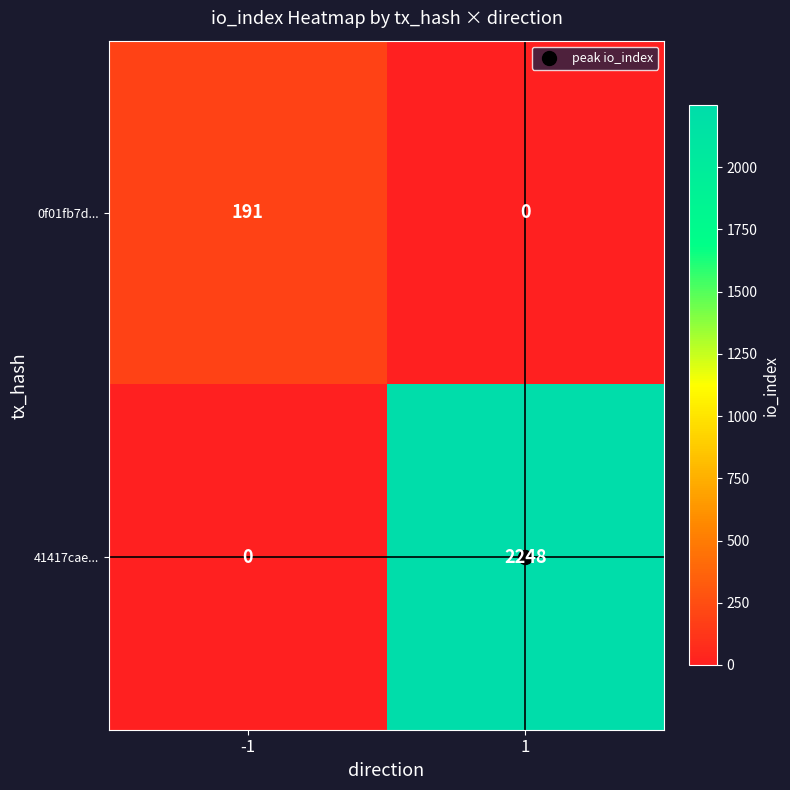

At how many categories does at least one series exceed 1127?

1